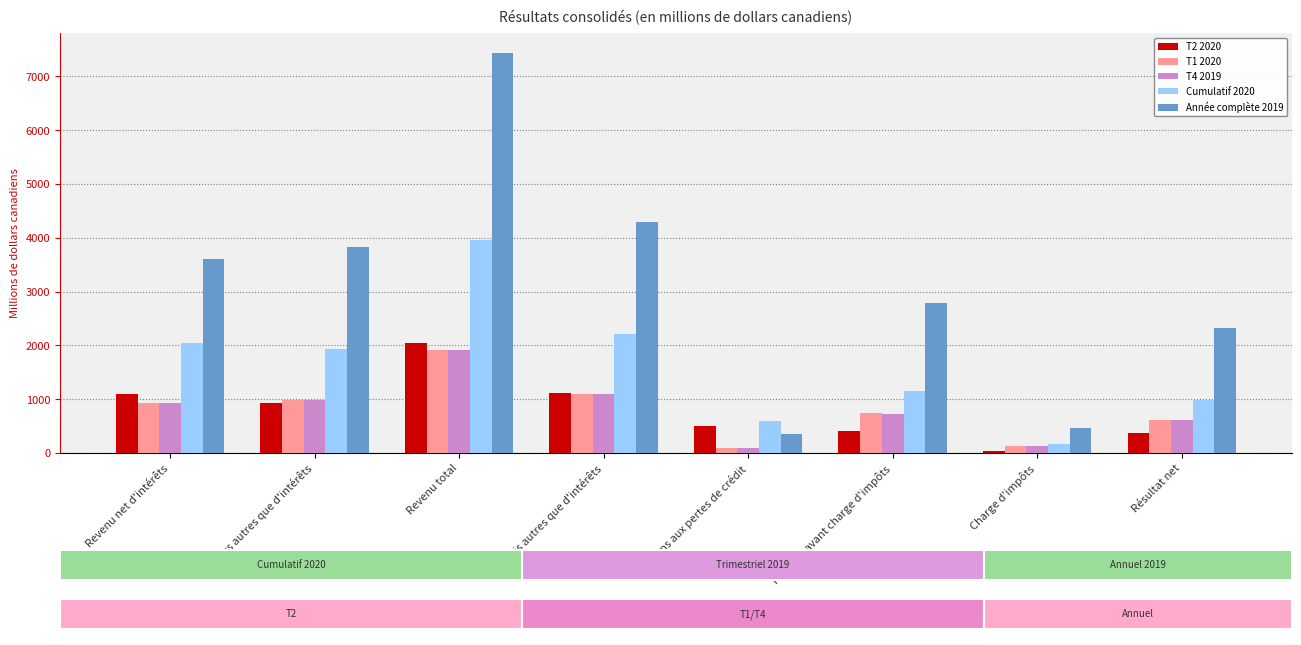

What is the lowest value of the Cumulatif 2020 series?

165